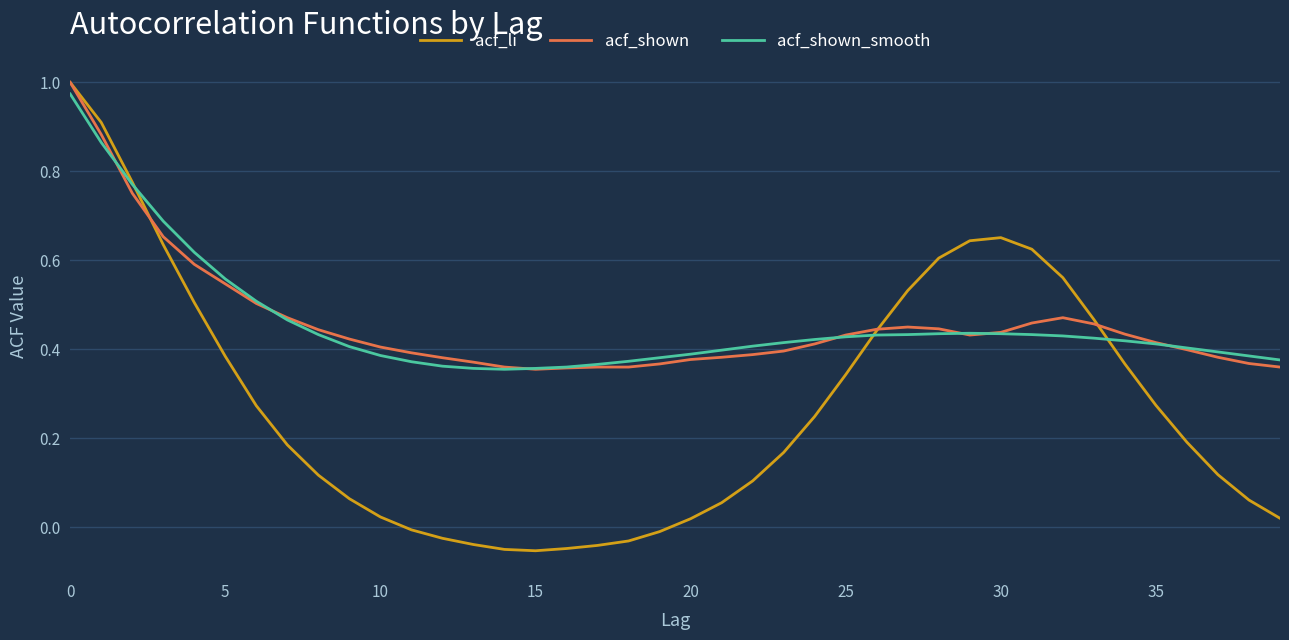

What are all the series names shown in the legend?

acf_li, acf_shown, acf_shown_smooth